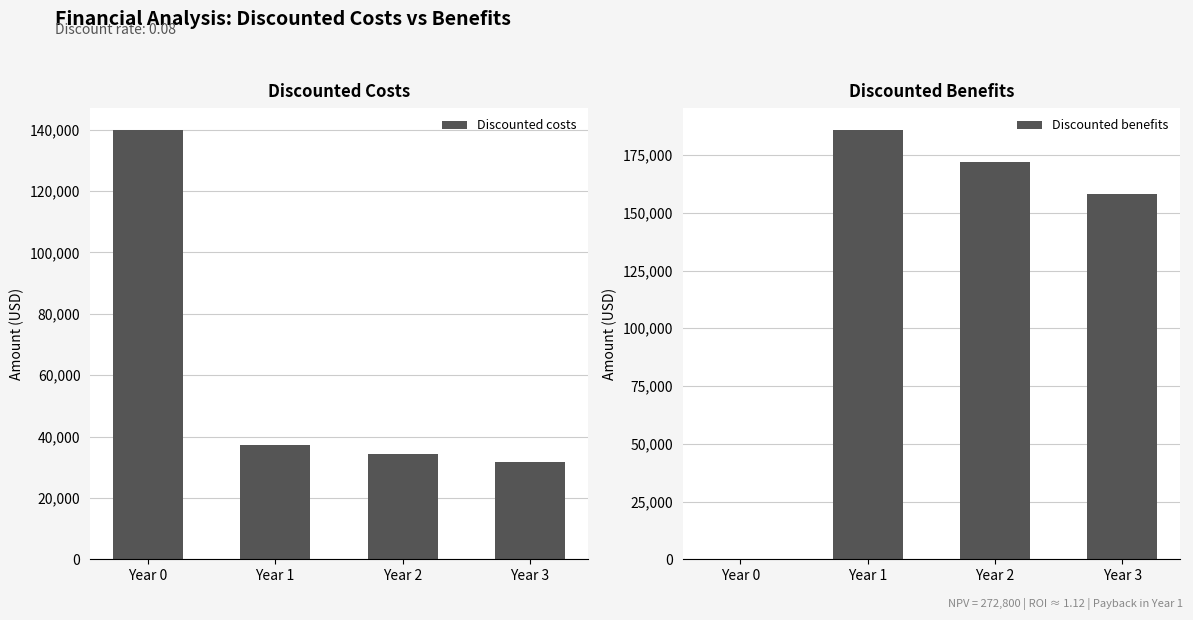

What are all the series names shown in the legend?

Discounted costs, Discounted benefits